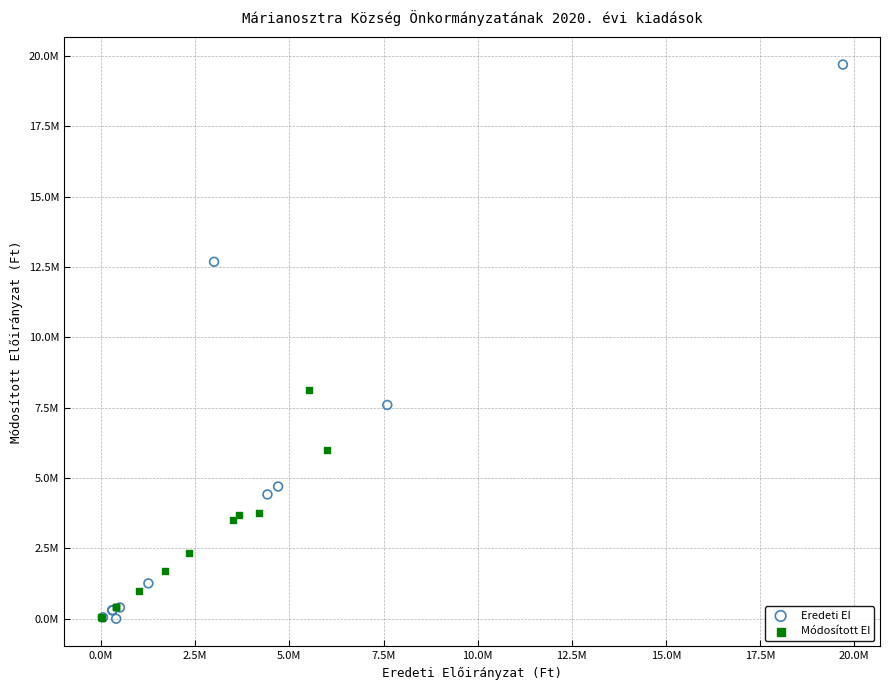

Which series contains the highest Y value?

Eredeti EI